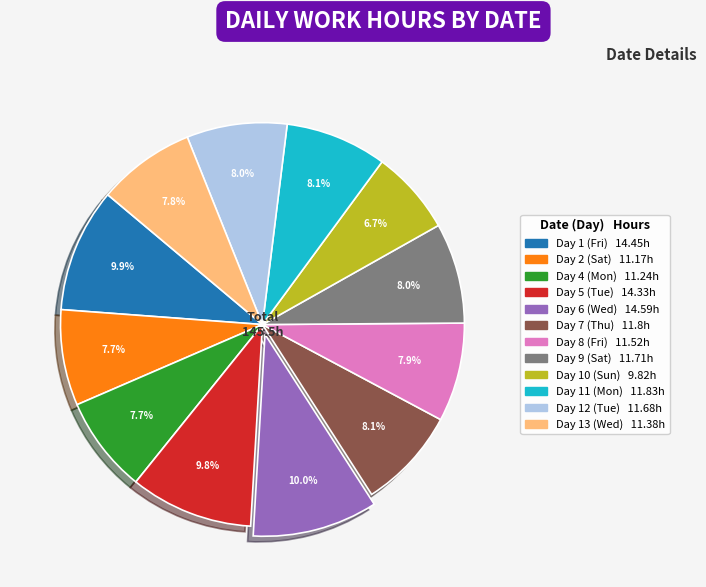

Does any single category account for the majority?

No